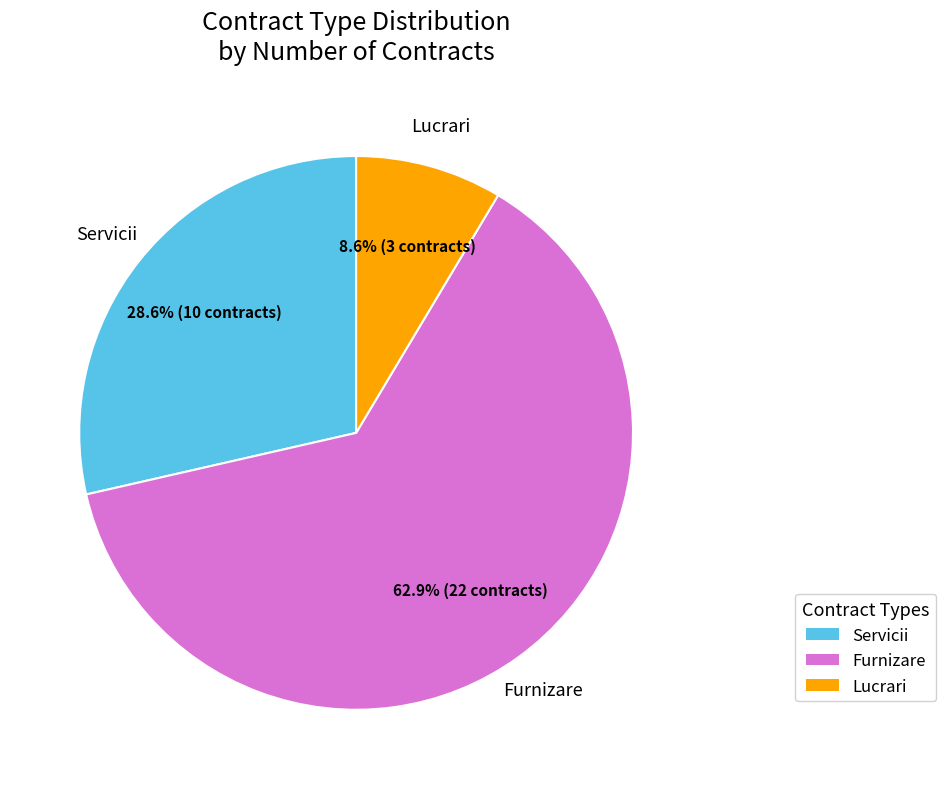

Does any single category account for the majority?

Yes